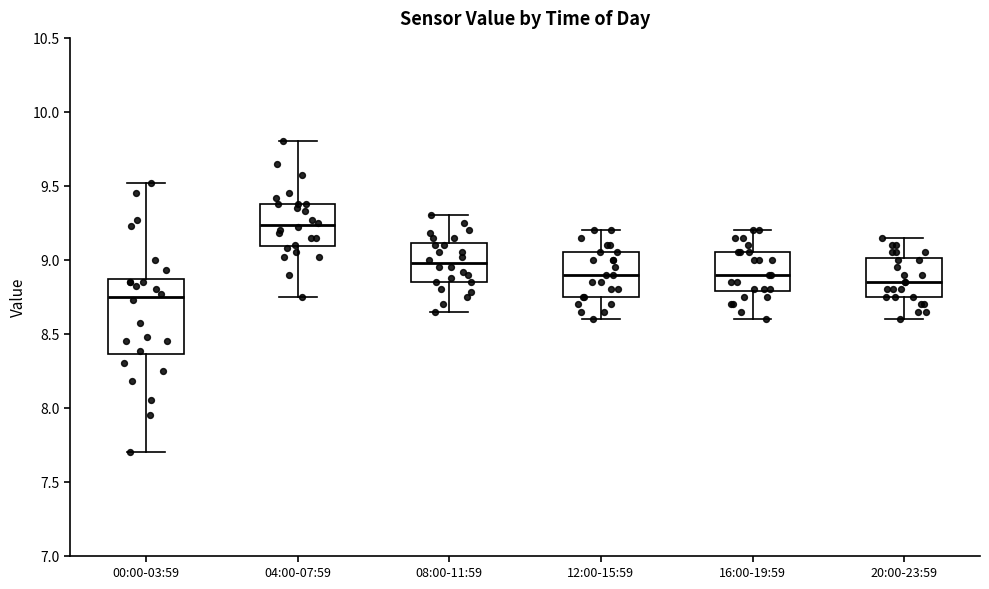

Which box is the tallest, from its lower edge to its upper edge?

00:00-03:59